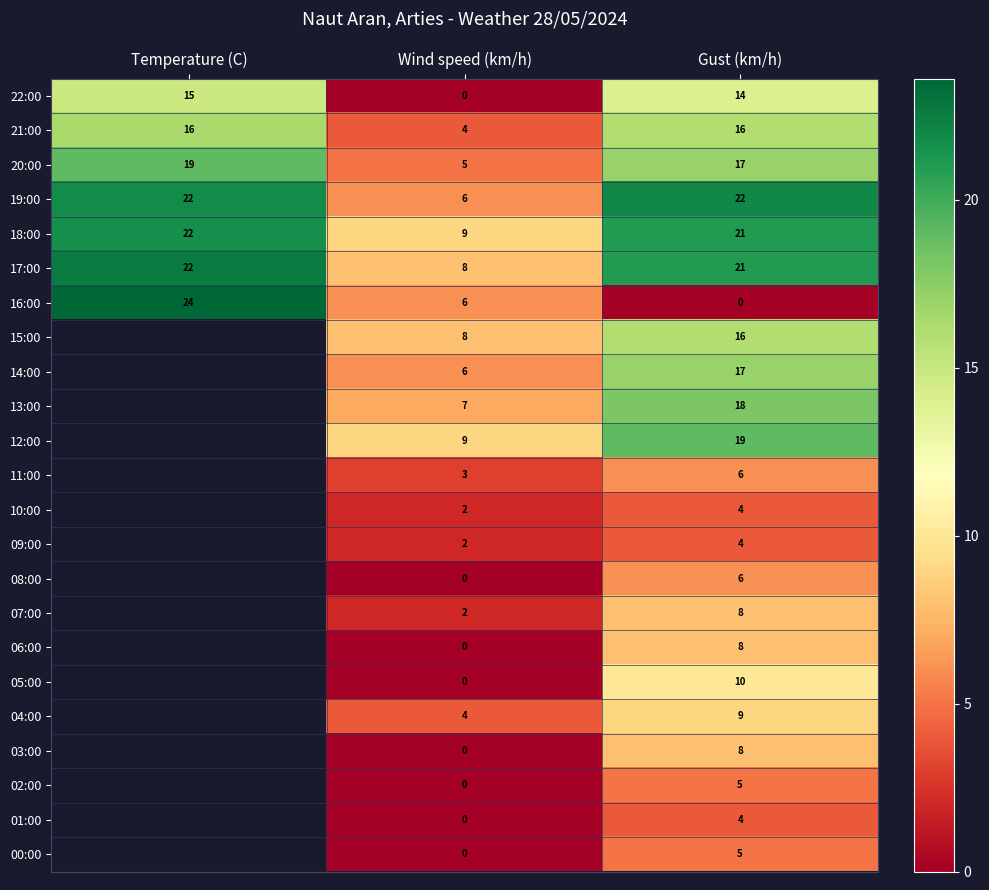

The 14:00 series shows 10.7 at Wind speed (km/h). True or false?

False